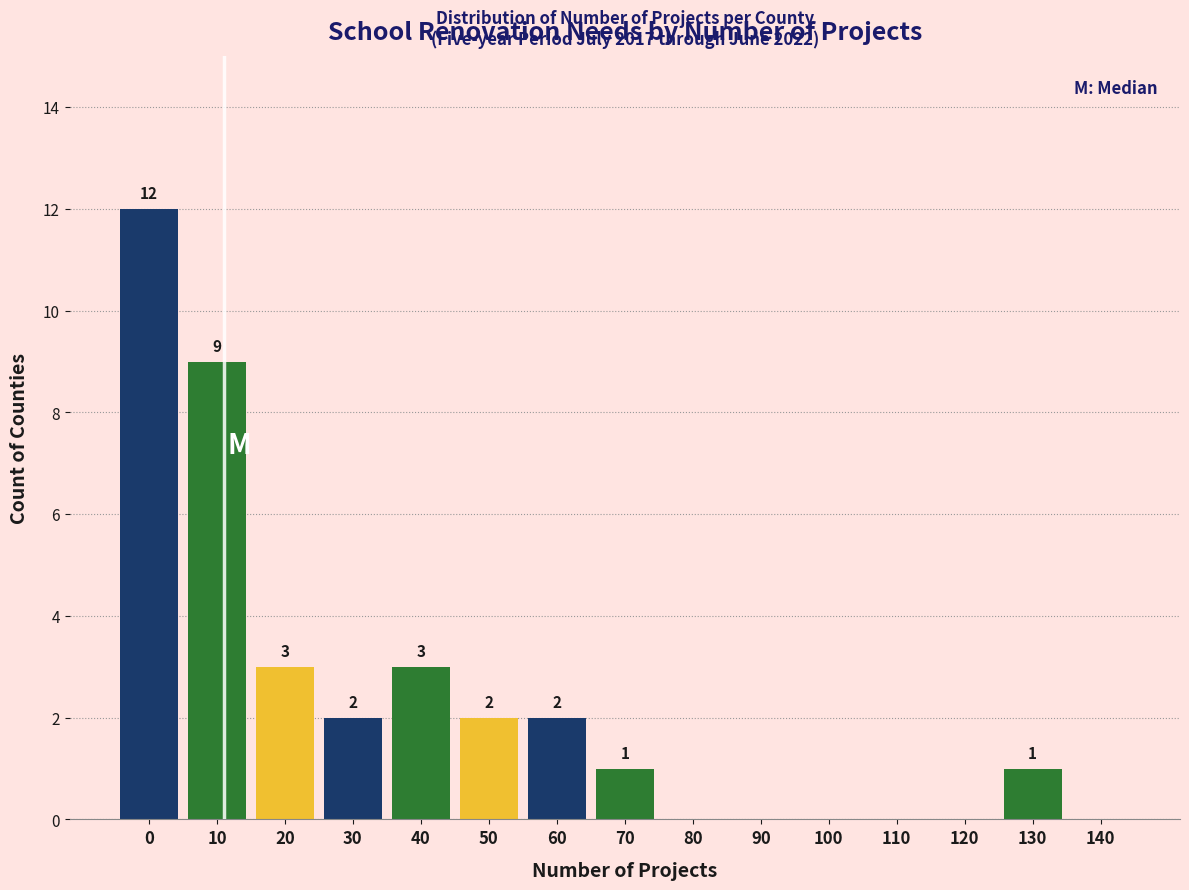

Reading left to right, list all the values displayed in this chart.

0=12	10=9	20=3	30=2	40=3	50=2	60=2	70=1	80=0	90=0	100=0	110=0	120=0	130=1	140=0